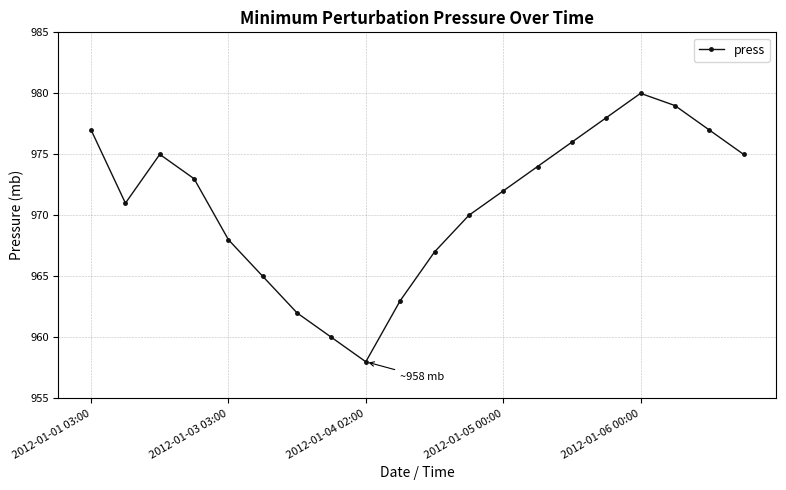

What is the difference between the second highest and second lowest values?

19